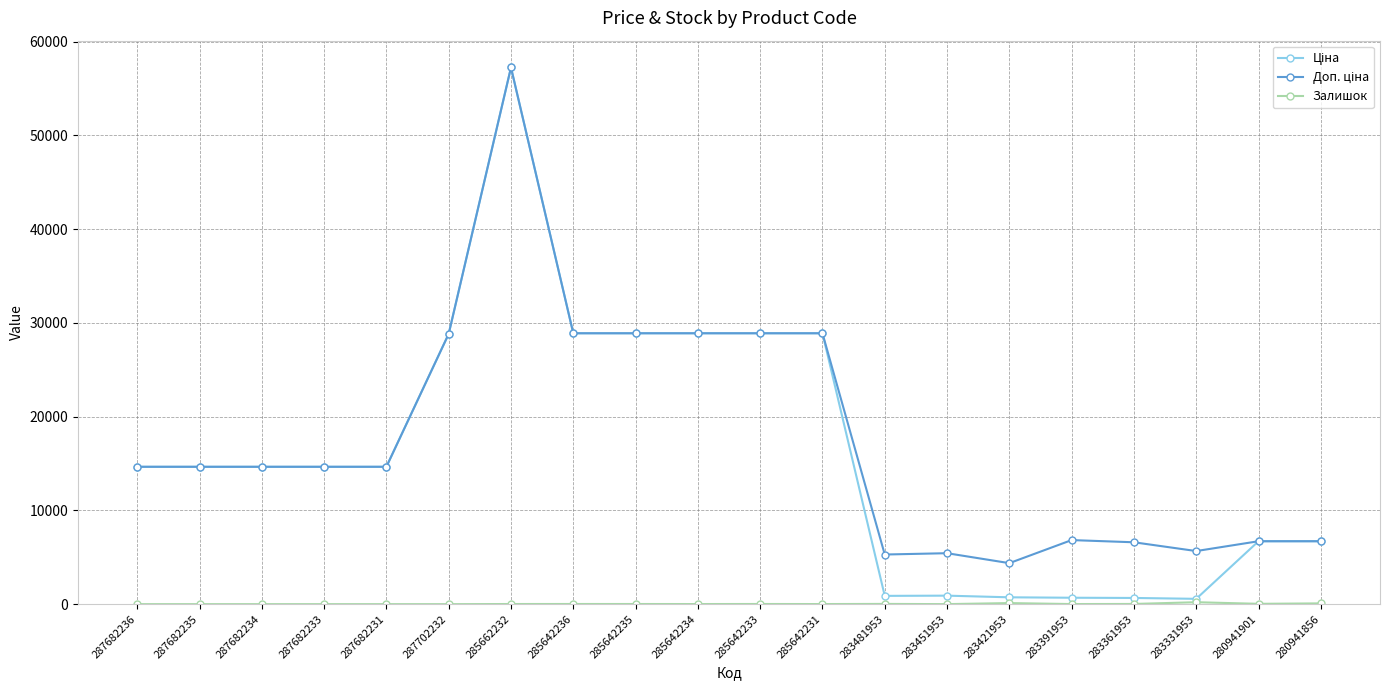

What is the maximum value shown in the chart?

57235.5